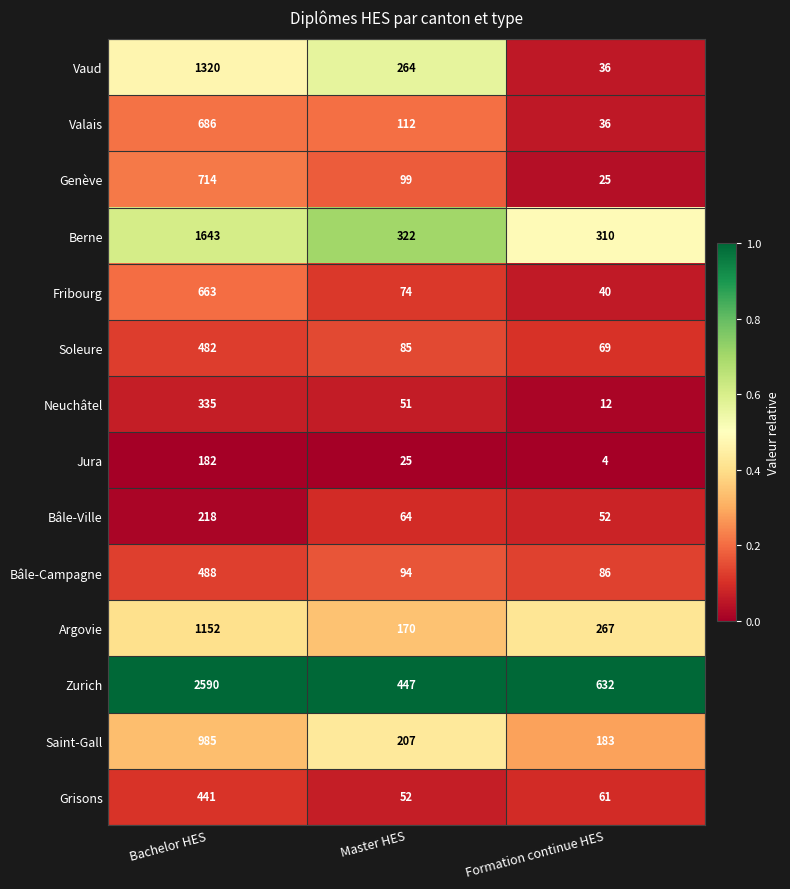

What is the spread (max minus min) of values at Master HES?

422